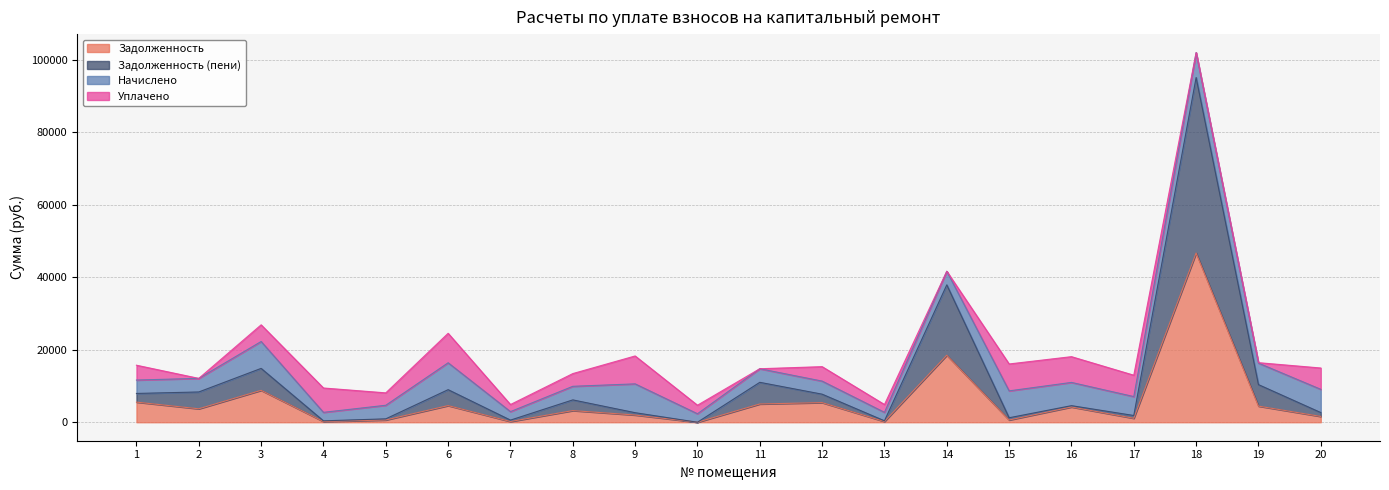

What is the difference between the задолженность_пени values at 16 and 8?

1594.0